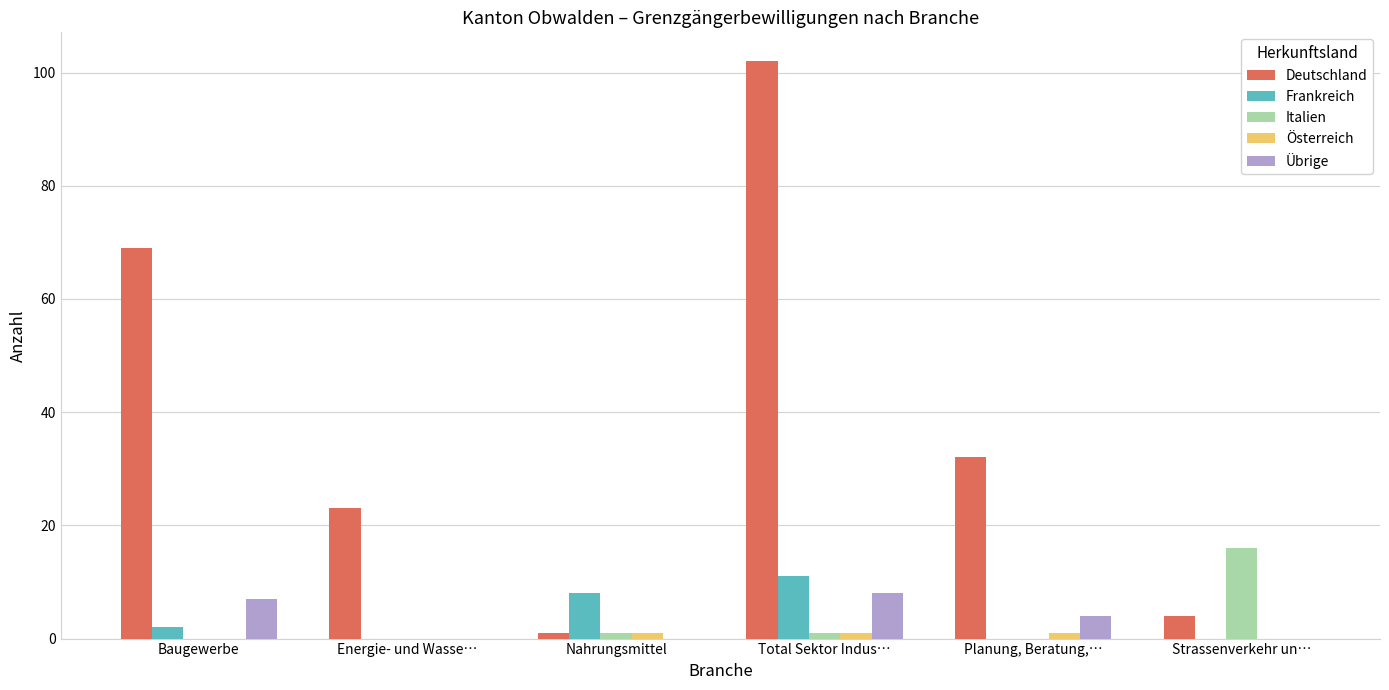

What is the greatest value displayed?

102